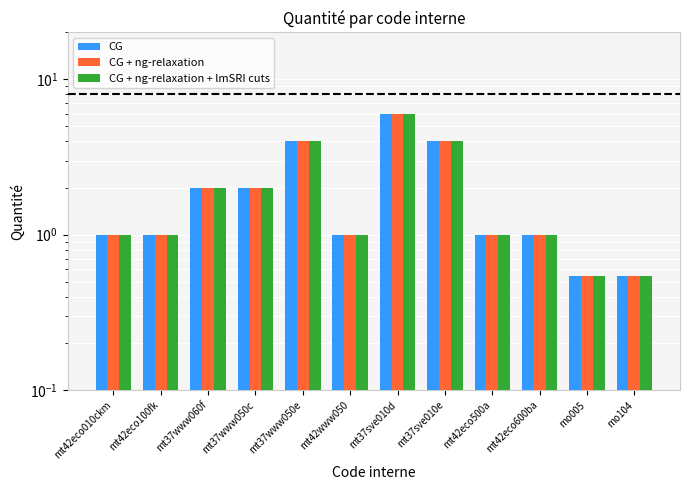

Where is CG + ng-relaxation + lmSRI cuts nearest to the value 3?

mt37www060f